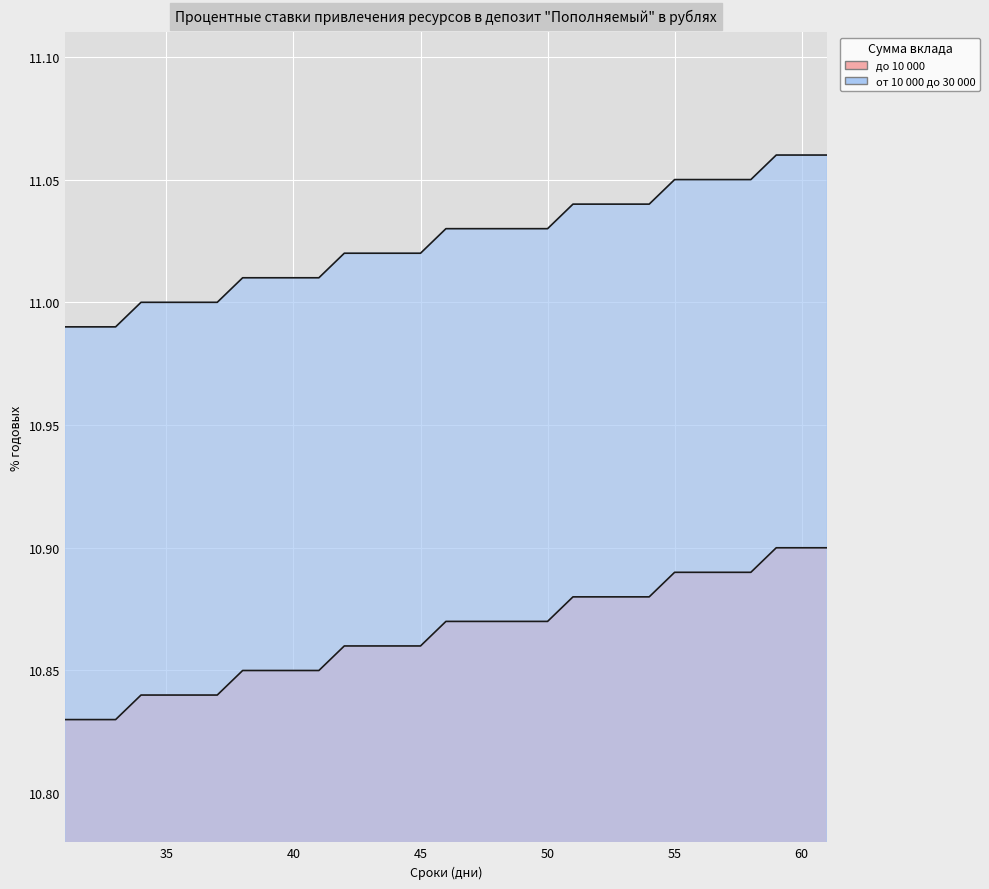

What is the value of the до 10 000 point at the 11th from the left?

10.8